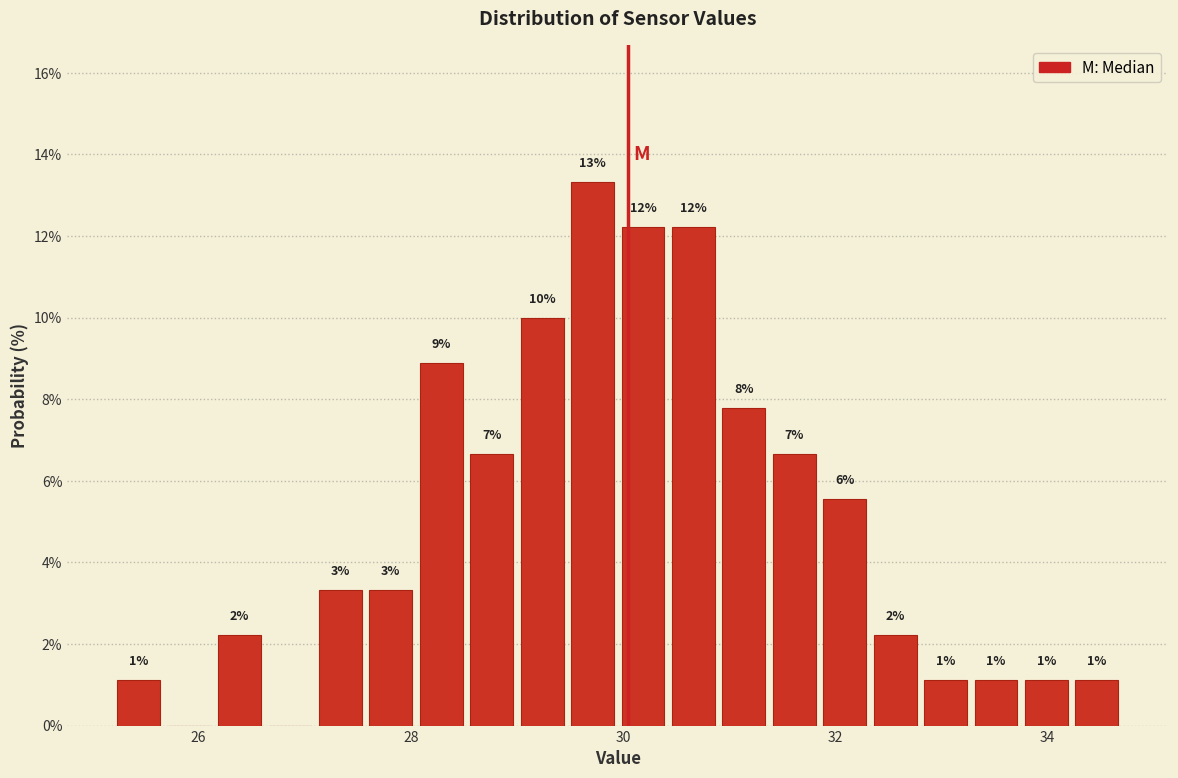

Read against the x-axis, roughly where is the centre of the tallest bar?

29.8